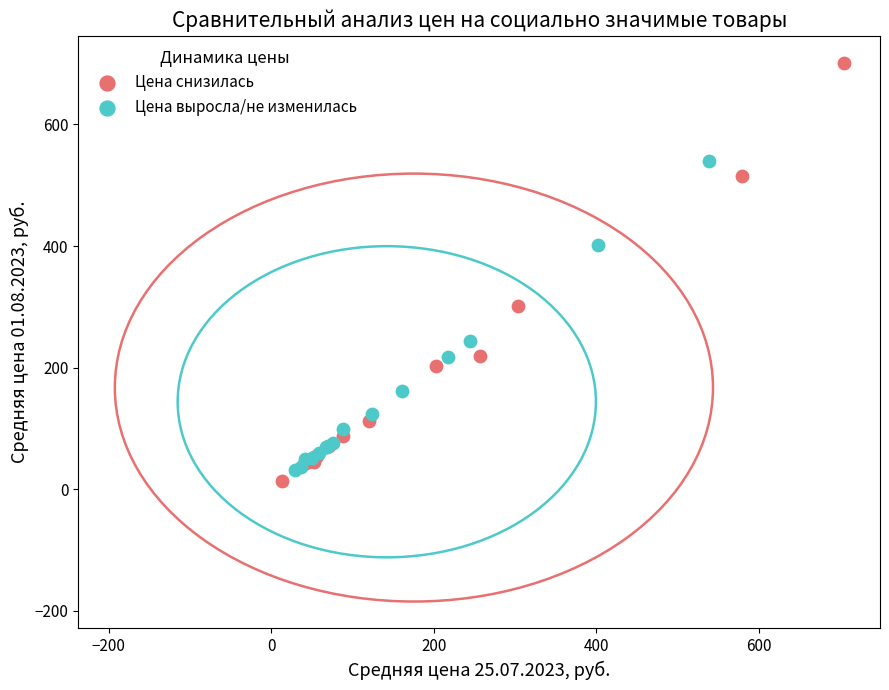

Which series reaches the minimum Y coordinate?

Цена снизилась